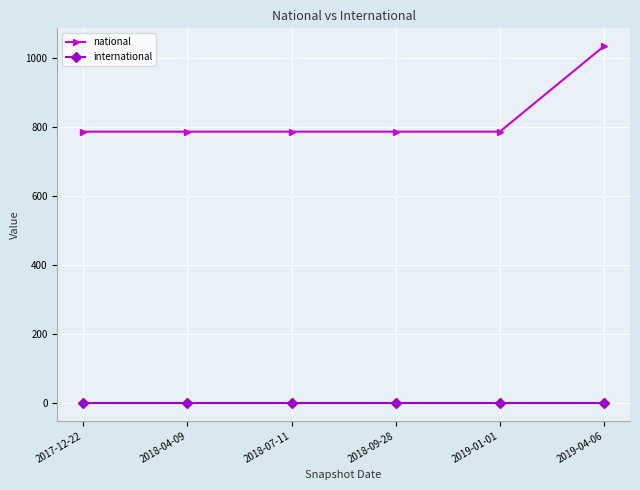

True or false: national has more than 2 interior local peaks.

False